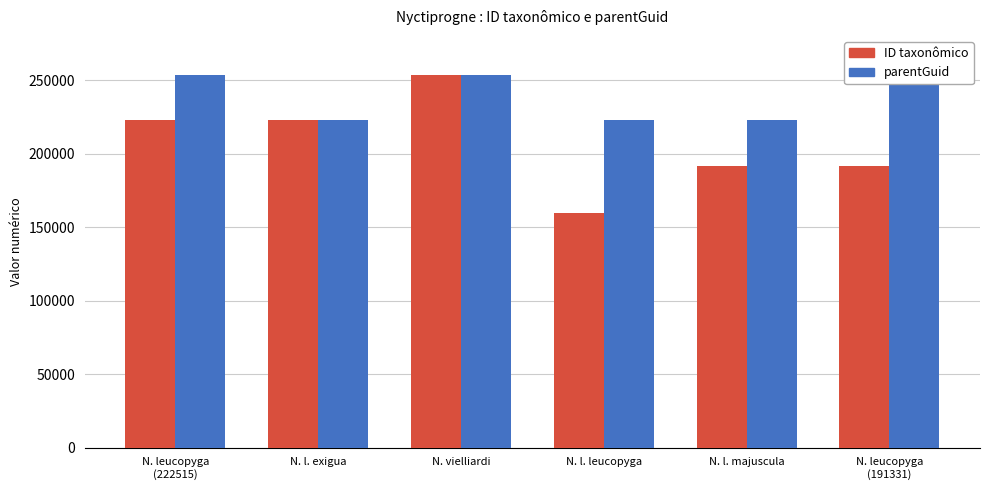

At which category is the sum across all series the highest?

N. vielliardi